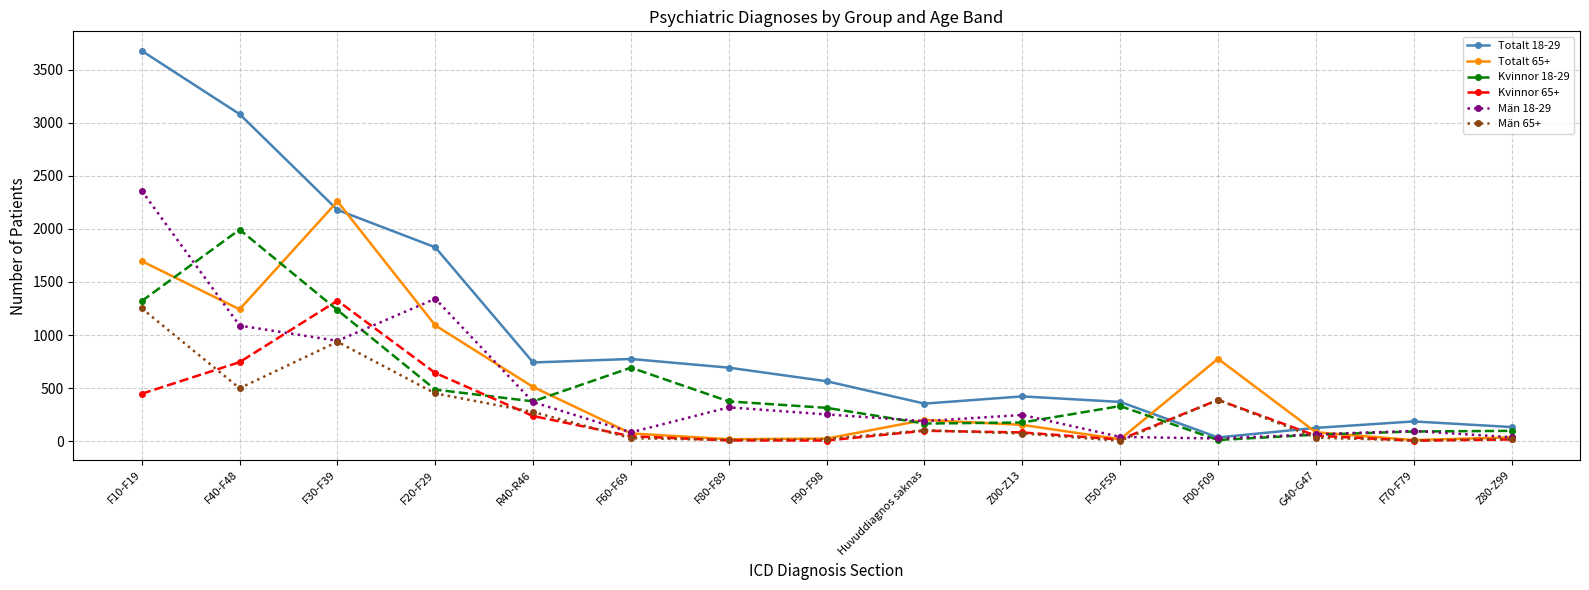

What are all the series names shown in the legend?

Totalt 18-29, Totalt 65+, Kvinnor 18-29, Kvinnor 65+, Män 18-29, Män 65+